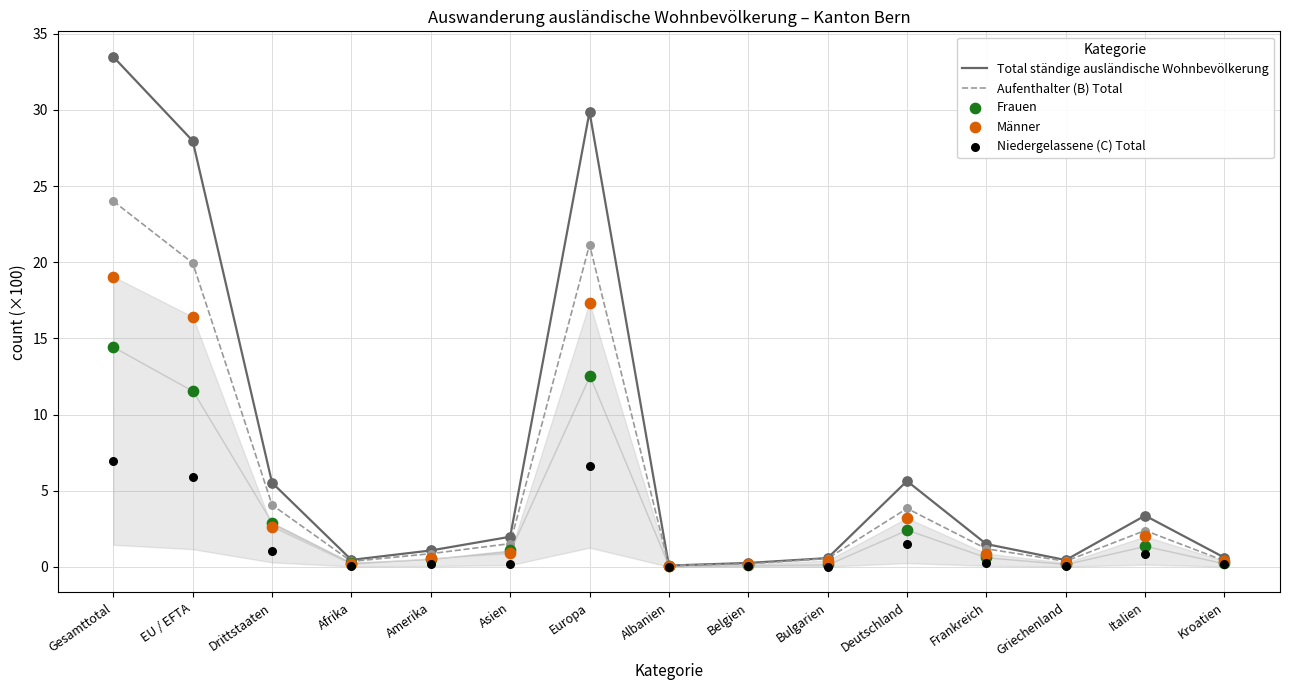

At how many categories does at least one series exceed 5?

5